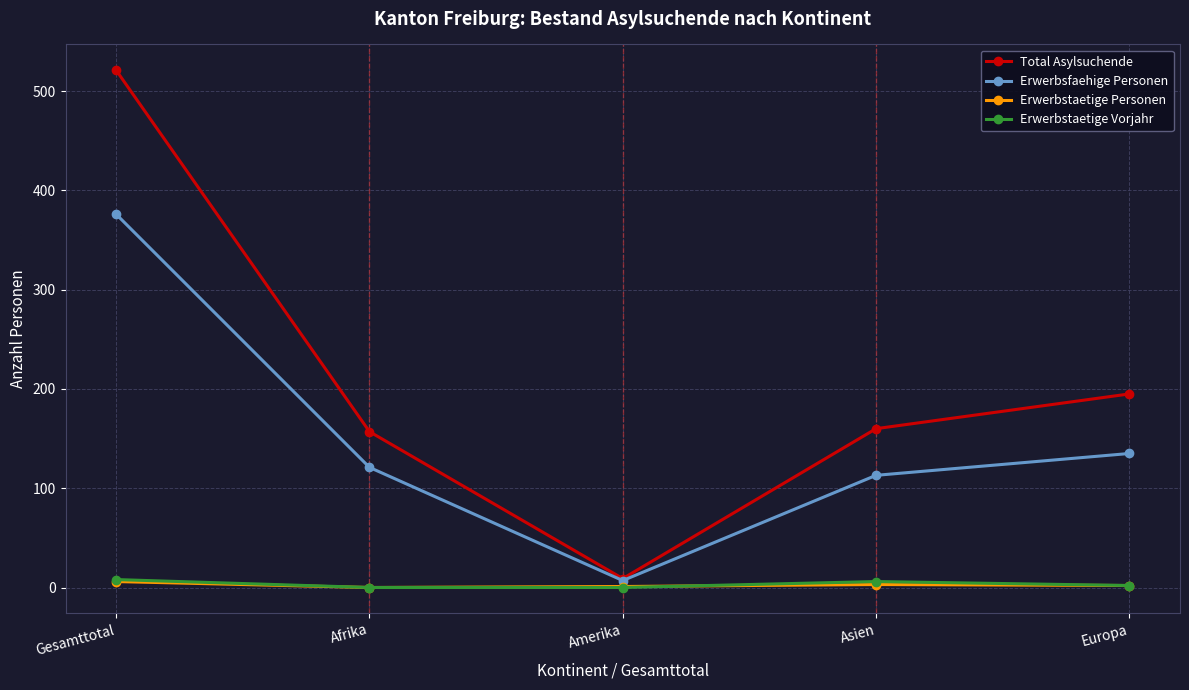

At which label does Erwerbstaetige Vorjahr first exceed 2?

Gesamttotal